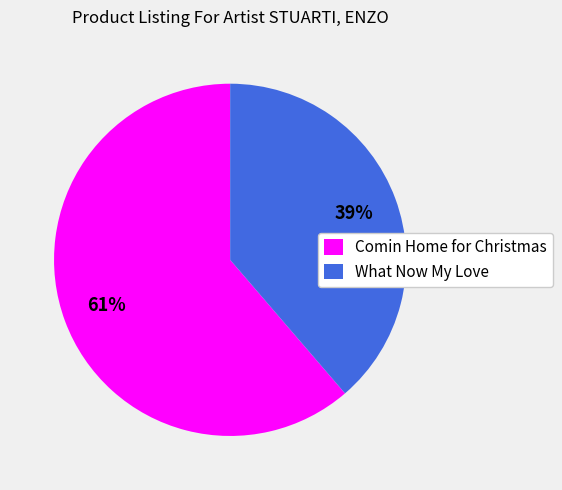

To the nearest percent, what is the average slice percentage?

50%